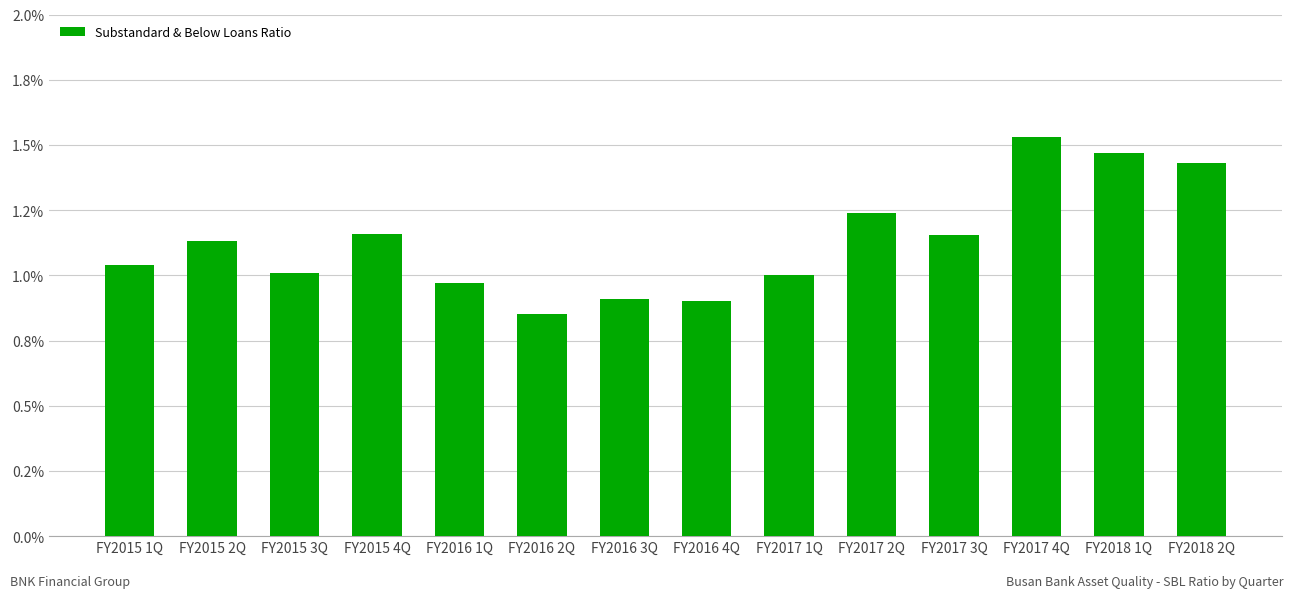

Are the bars horizontal?

No